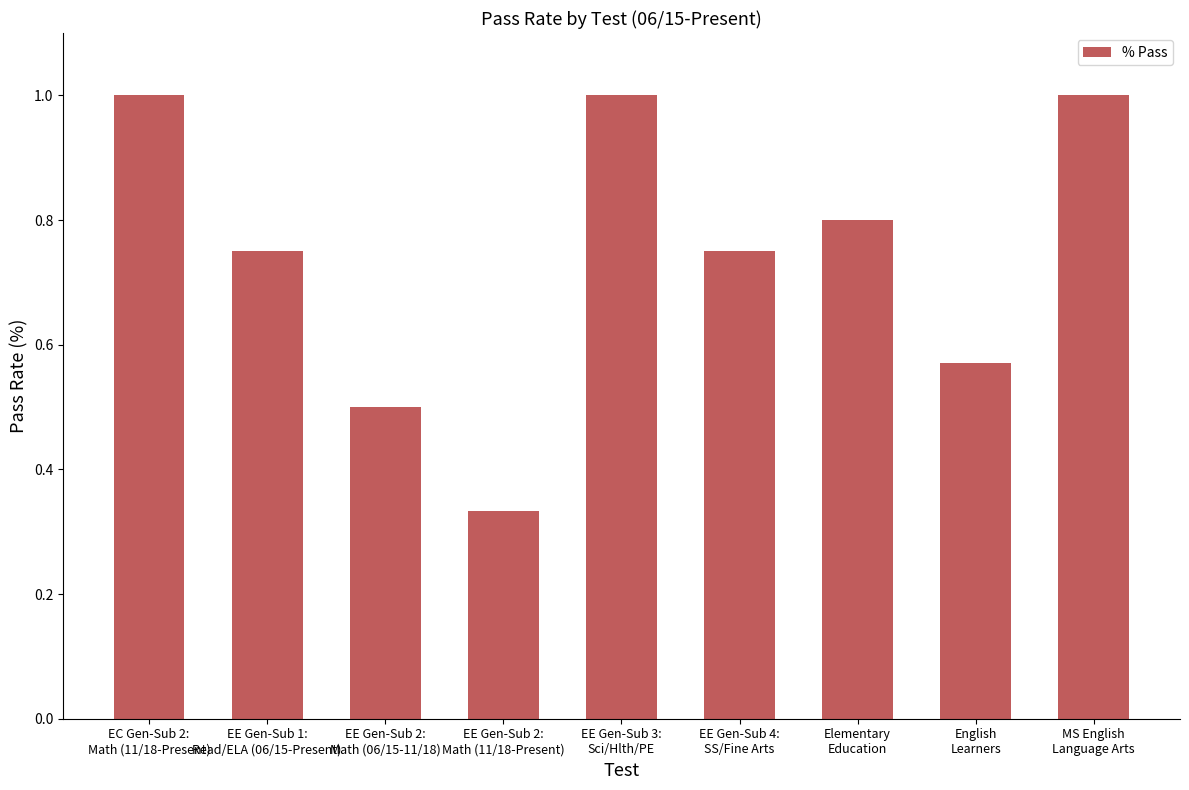

What is the change in value from EE Gen-Sub 2:
Math (11/18-Present) to MS English
Language Arts?

+0.7